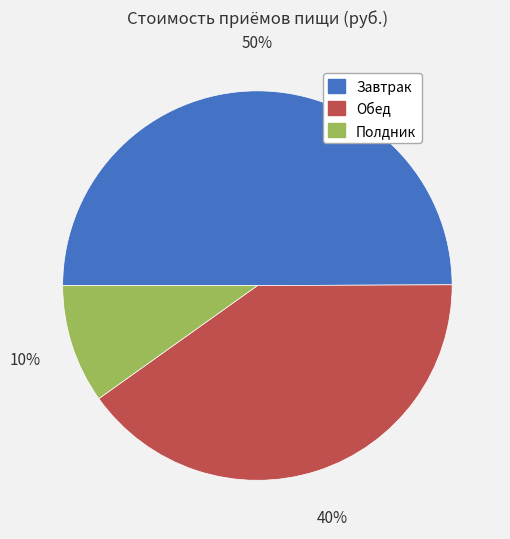

To the nearest percent, what is the average slice percentage?

33%